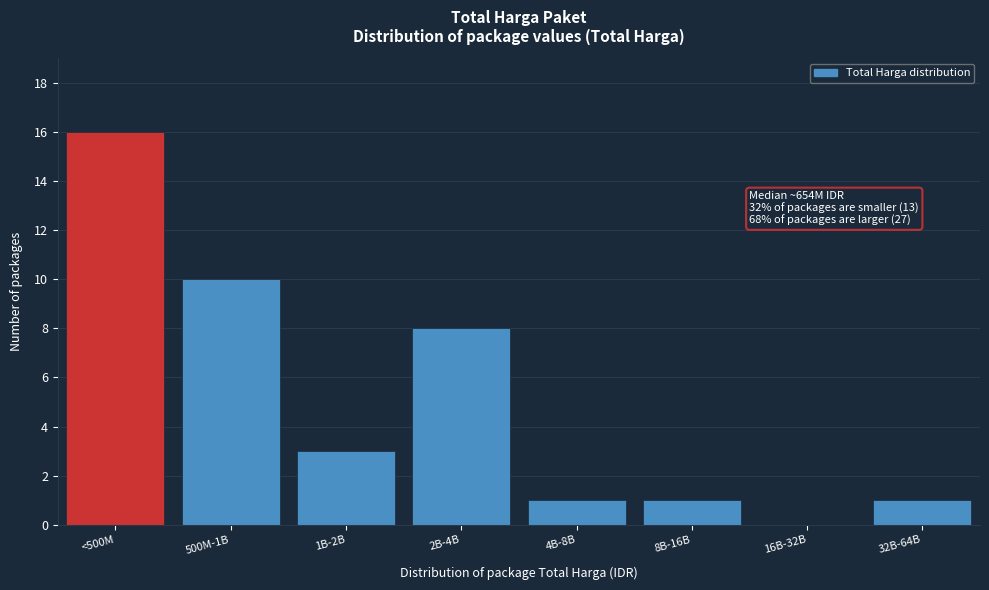

Reading left to right, transcribe all the data shown in this chart.

<500M=16	500M-1B=10	1B-2B=3	2B-4B=8	4B-8B=1	8B-16B=1	16B-32B=0	32B-64B=1